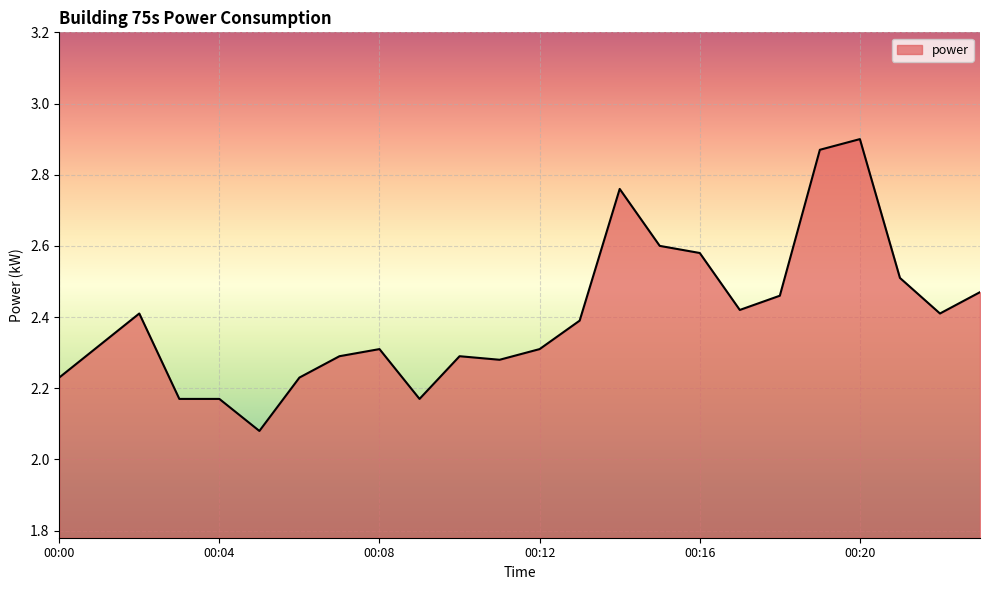

What is the difference between the maximum and minimum values?

0.8